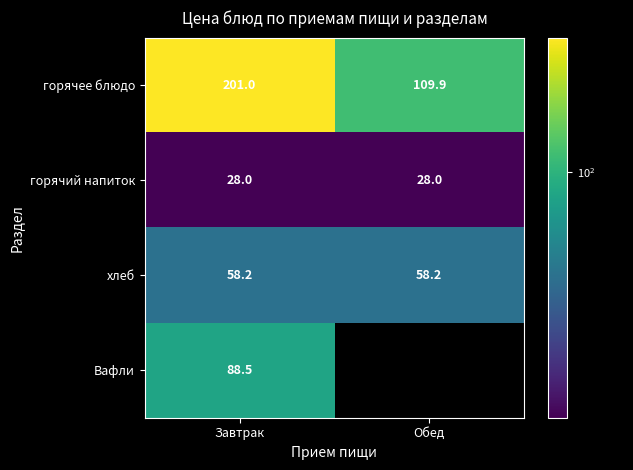

At which label does горячее блюдо reach its minimum?

Обед